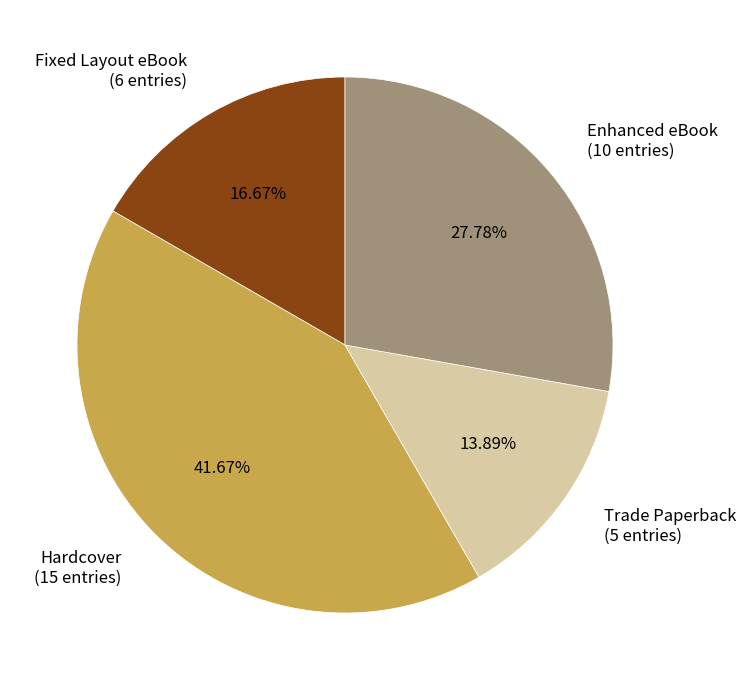

Count the number of slices in the pie.

4